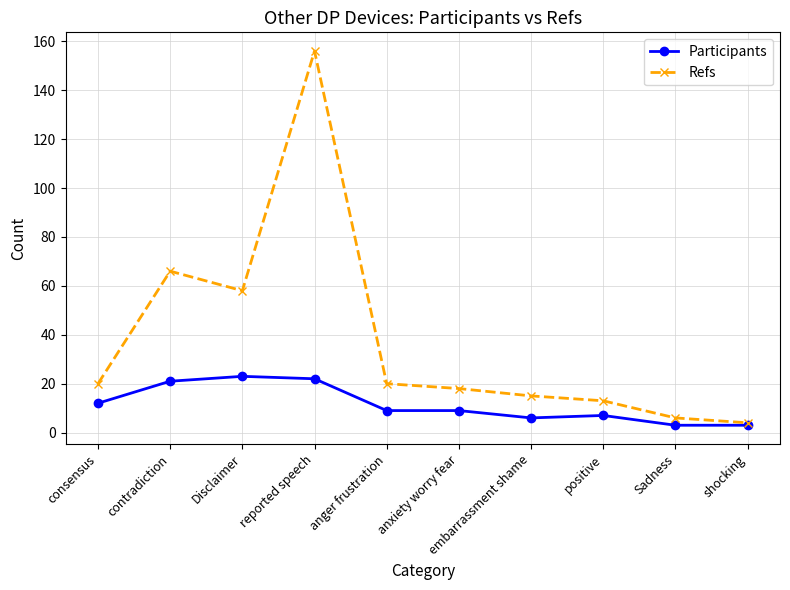

How many interior local peaks does the Refs series have?

2